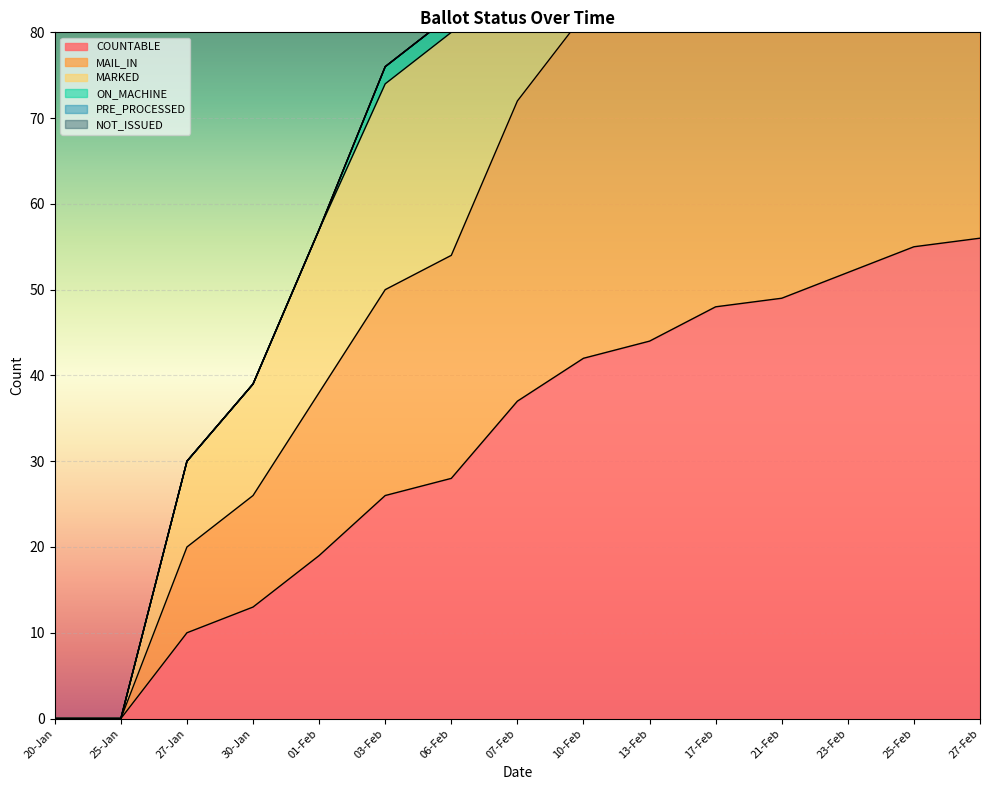

True or false: MAIL_IN and MARKED intersect in this chart.

False